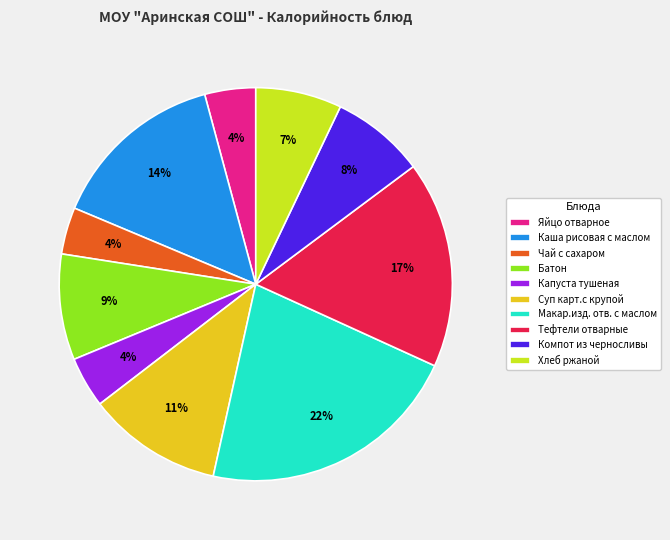

What is the ratio of the value at Макар.изд. отв. с маслом to the value at Хлеб ржаной?

3.1